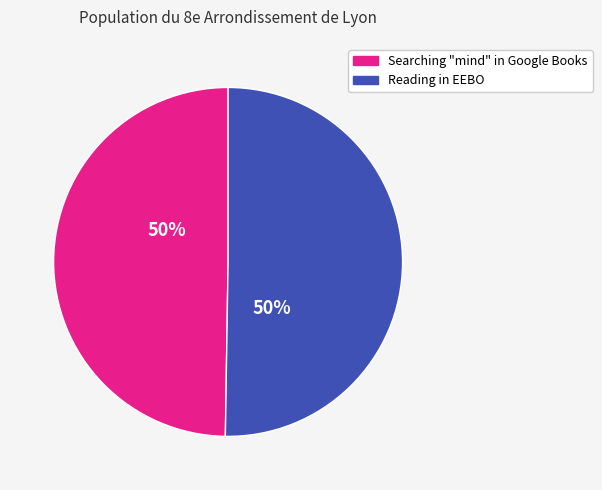

True or false: Reading in EEBO accounts for 62% of the total.

False